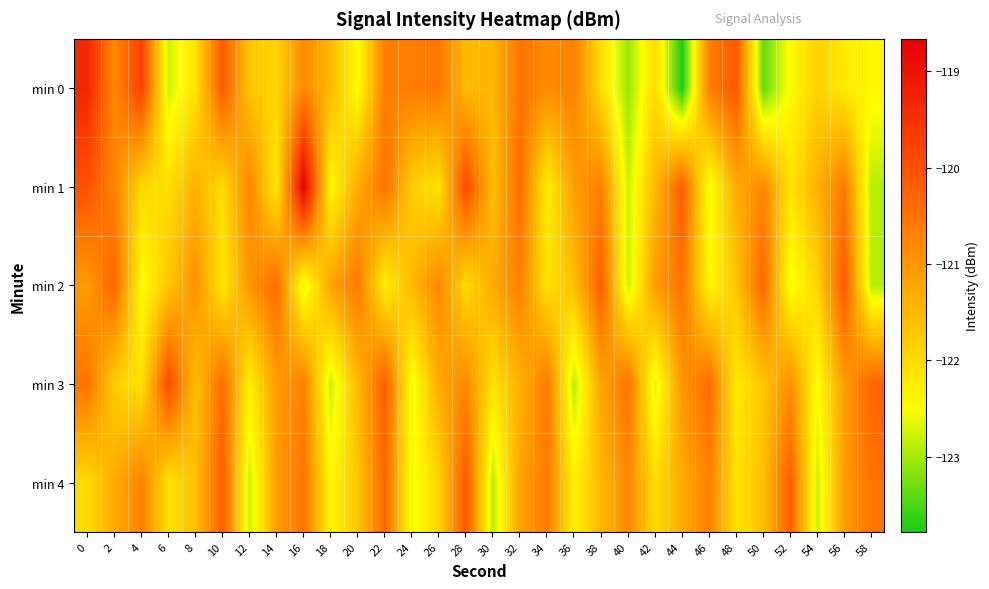

Reading left to right, extract all data points from this chart.

min 0: 0=-119.3	2=-120.8	4=-119.7	6=-122.8	8=-122.1	10=-120.1	12=-121.7	14=-121.9	16=-120.8	18=-121.5	20=-122.5	22=-120.7	24=-120.7	26=-120.6	28=-121.5	30=-121.5	32=-120.5	34=-120.9	36=-120.7	38=-122.0	40=-123.1	42=-122.0	44=-123.8	46=-120.7	48=-120.1	50=-123.4	52=-122.4	54=-121.9	56=-122.2	58=-122.4
min 1: 0=-120.0	2=-120.8	4=-121.9	6=-122.0	8=-121.4	10=-122.0	12=-120.8	14=-122.2	16=-118.7	18=-122.4	20=-121.3	22=-120.5	24=-121.8	26=-122.1	28=-119.9	30=-121.6	32=-120.4	34=-122.3	36=-121.1	38=-120.7	40=-122.8	42=-121.5	44=-120.2	46=-122.6	48=-121.3	50=-120.8	52=-122.1	54=-121.4	56=-120.6	58=-122.9
min 2: 0=-121.1	2=-120.3	4=-122.5	6=-121.7	8=-120.9	10=-122.2	12=-121.0	14=-120.4	16=-122.7	18=-121.2	20=-120.6	22=-122.3	24=-121.5	26=-120.8	28=-122.0	30=-121.3	32=-120.7	34=-122.1	36=-121.6	38=-120.2	40=-122.8	42=-121.1	44=-120.5	46=-122.4	48=-121.7	50=-120.3	52=-122.6	54=-121.9	56=-120.1	58=-122.9
min 3: 0=-120.5	2=-121.8	4=-122.1	6=-119.9	8=-121.6	10=-120.4	12=-122.3	14=-121.1	16=-120.7	18=-122.8	20=-121.5	22=-120.2	24=-122.6	26=-121.3	28=-120.8	30=-122.1	32=-121.4	34=-120.6	36=-122.9	38=-121.2	40=-120.5	42=-122.7	44=-121.0	46=-120.4	48=-122.2	50=-121.7	52=-120.9	54=-122.5	56=-121.1	58=-120.3
min 4: 0=-122.0	2=-121.3	4=-120.7	6=-122.1	8=-121.6	10=-120.2	12=-122.8	14=-121.1	16=-120.5	18=-122.4	20=-121.7	22=-120.3	24=-122.6	26=-121.9	28=-120.1	30=-122.9	32=-121.2	34=-120.6	36=-122.3	38=-121.5	40=-120.8	42=-122.0	44=-121.3	46=-120.7	48=-122.1	50=-121.6	52=-120.2	54=-122.8	56=-121.1	58=-120.5